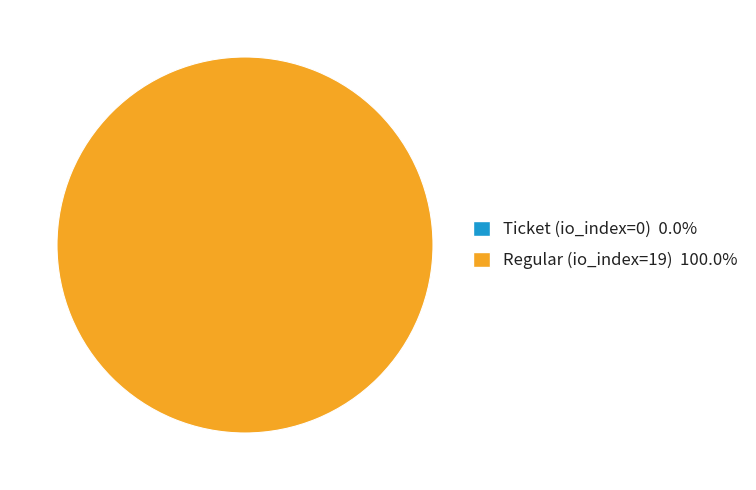

The Ticket (io_index=0) slice represents 1% of the pie. True or false?

False